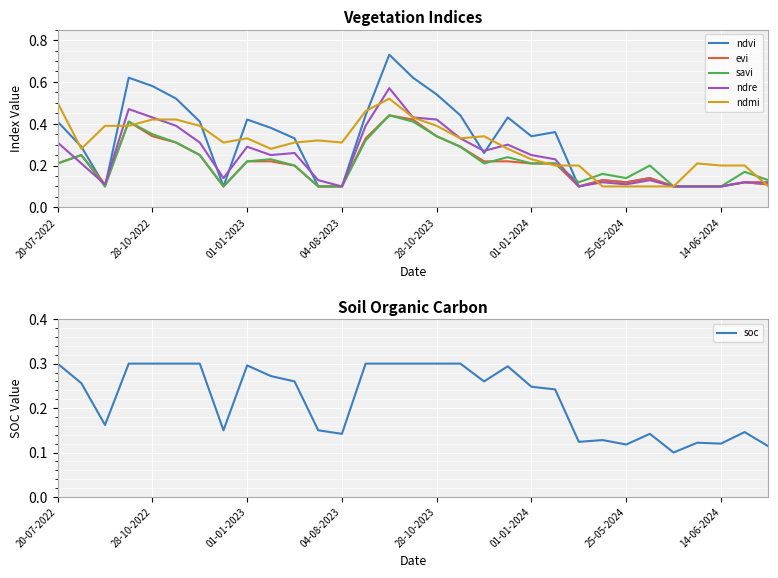

Which series changed the most between 01-01-2024 and 14-06-2024?

ndvi